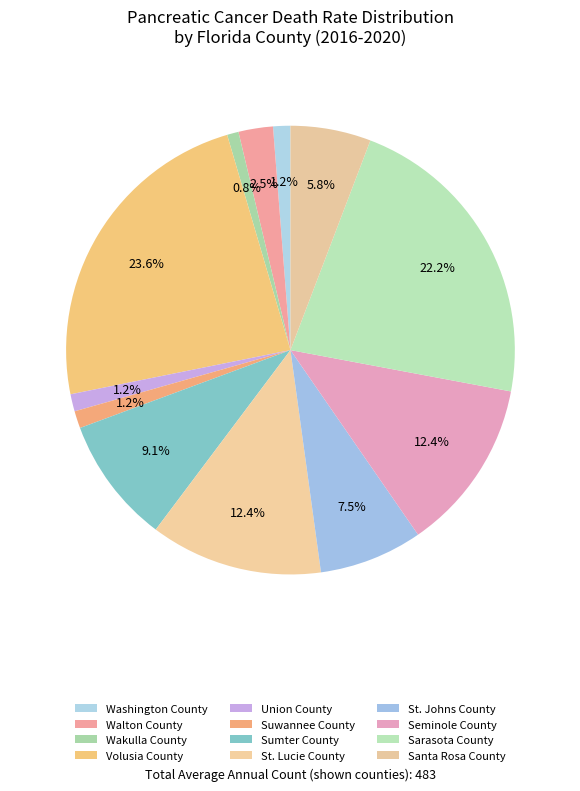

Count the number of slices in the pie.

12